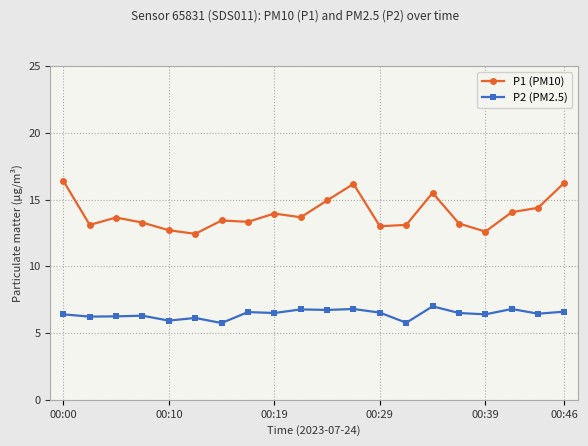

What is the difference between the maximum and minimum values in the P1 (PM10) series?

4.0